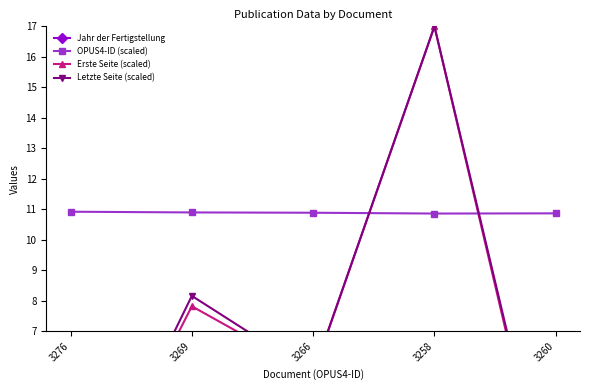

Reading left to right, list all the values displayed in this chart.

Jahr der Fertigstellung: 2021.0	2021.0	2022.0	2022.0	2022.0
OPUS4-ID (scaled): 10.9	10.9	10.9	10.9	10.9
Erste Seite (scaled): 0.0	7.8	5.6	17.0	0.0
Letzte Seite (scaled): 0.0	8.2	5.6	17.0	0.3